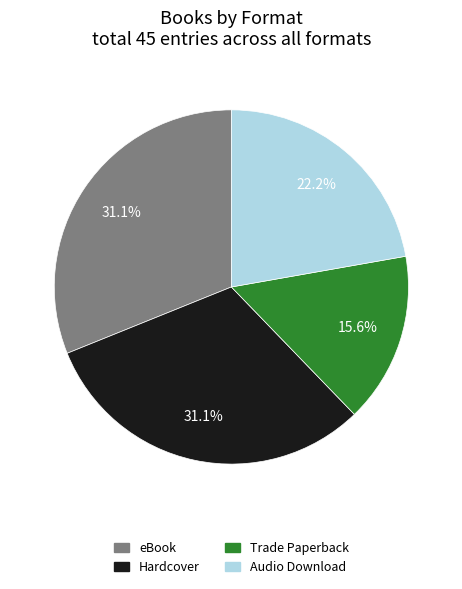

What portion of the pie excludes Hardcover?

68.9%